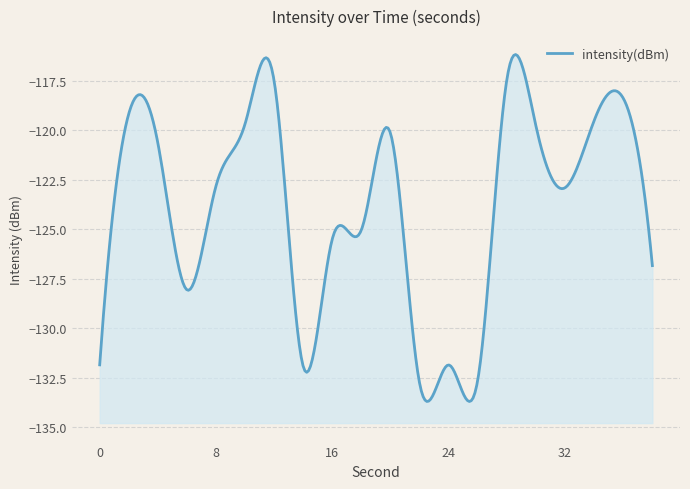

Between 10 and 30, which is larger?

10